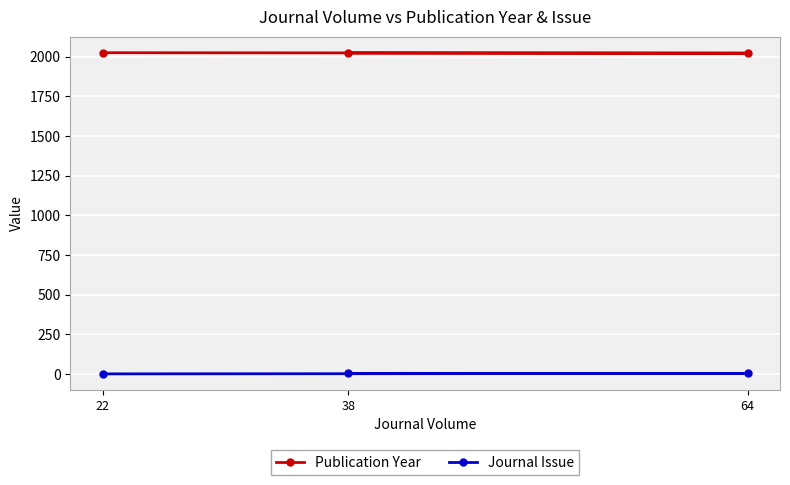

What are all the series names shown in the legend?

Publication Year, Journal Issue